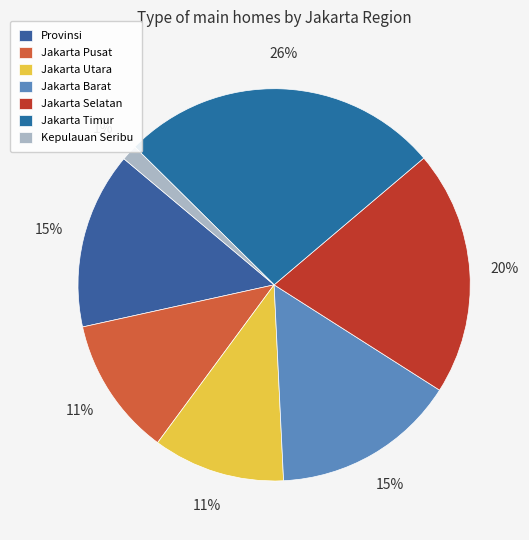

To the nearest percent, what portion does Jakarta Utara represent?

11%